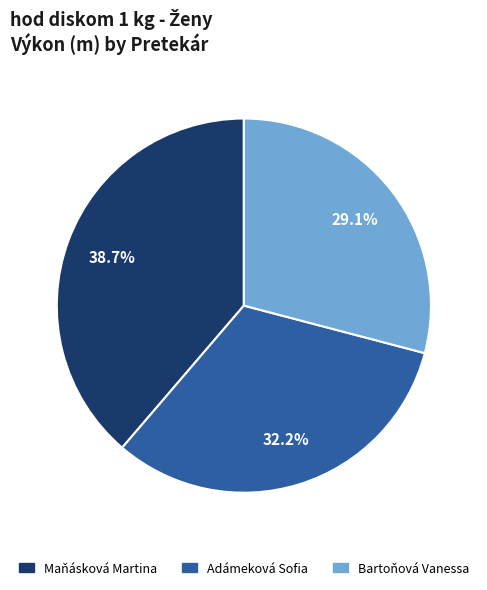

To the nearest percent, what portion does Adámeková Sofia represent?

32%